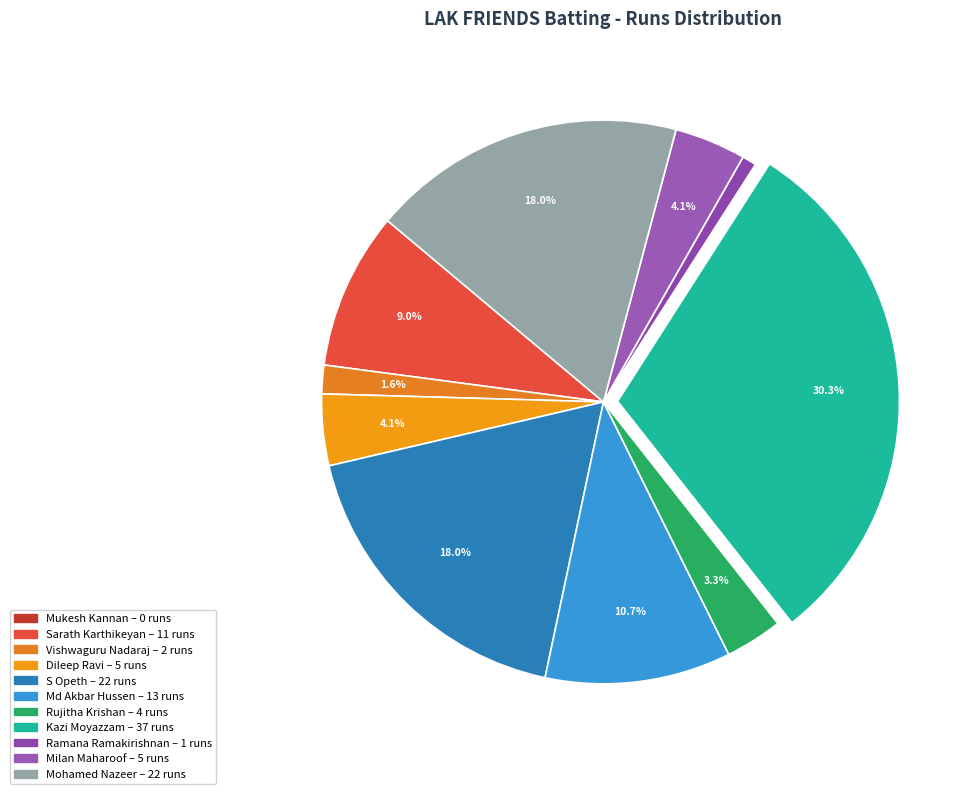

What is the change in value from Md Akbar Hussen to Milan Maharoof?

-8